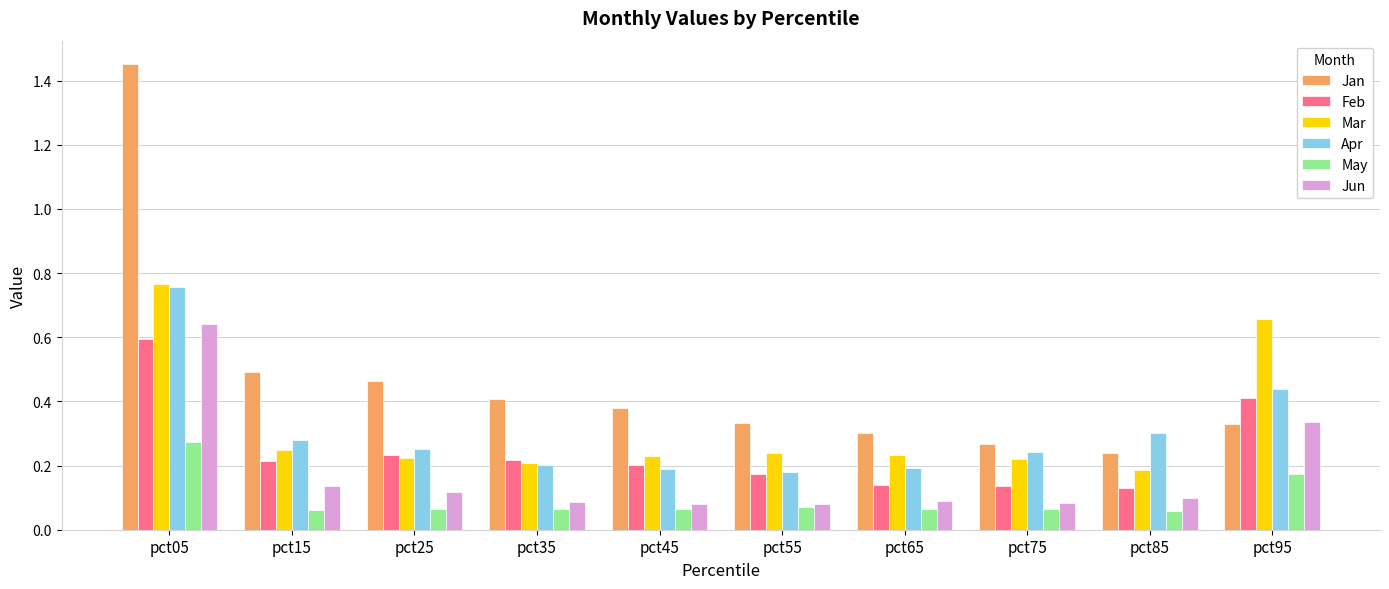

Count the Jan values in the range 0 to 1.

9